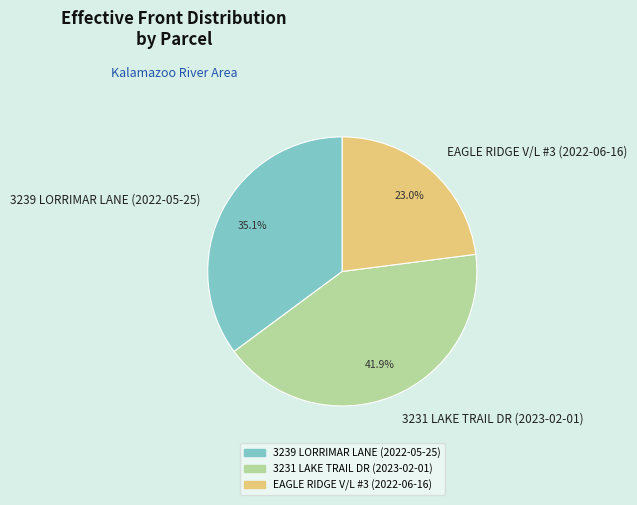

Is there any slice that represents more than half of the pie?

No